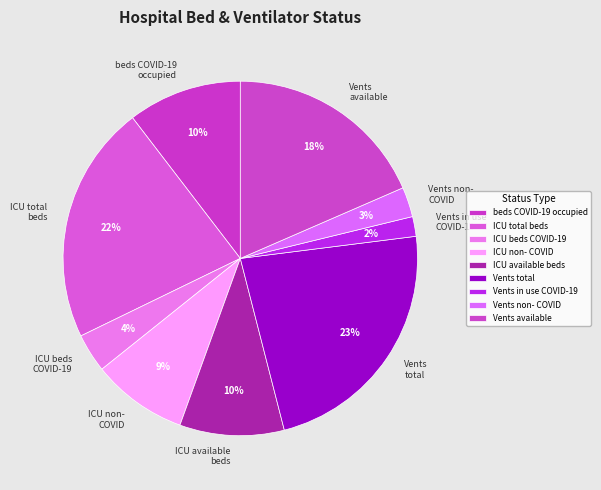

Does Vents non- COVID account for over 50% of the chart?

No